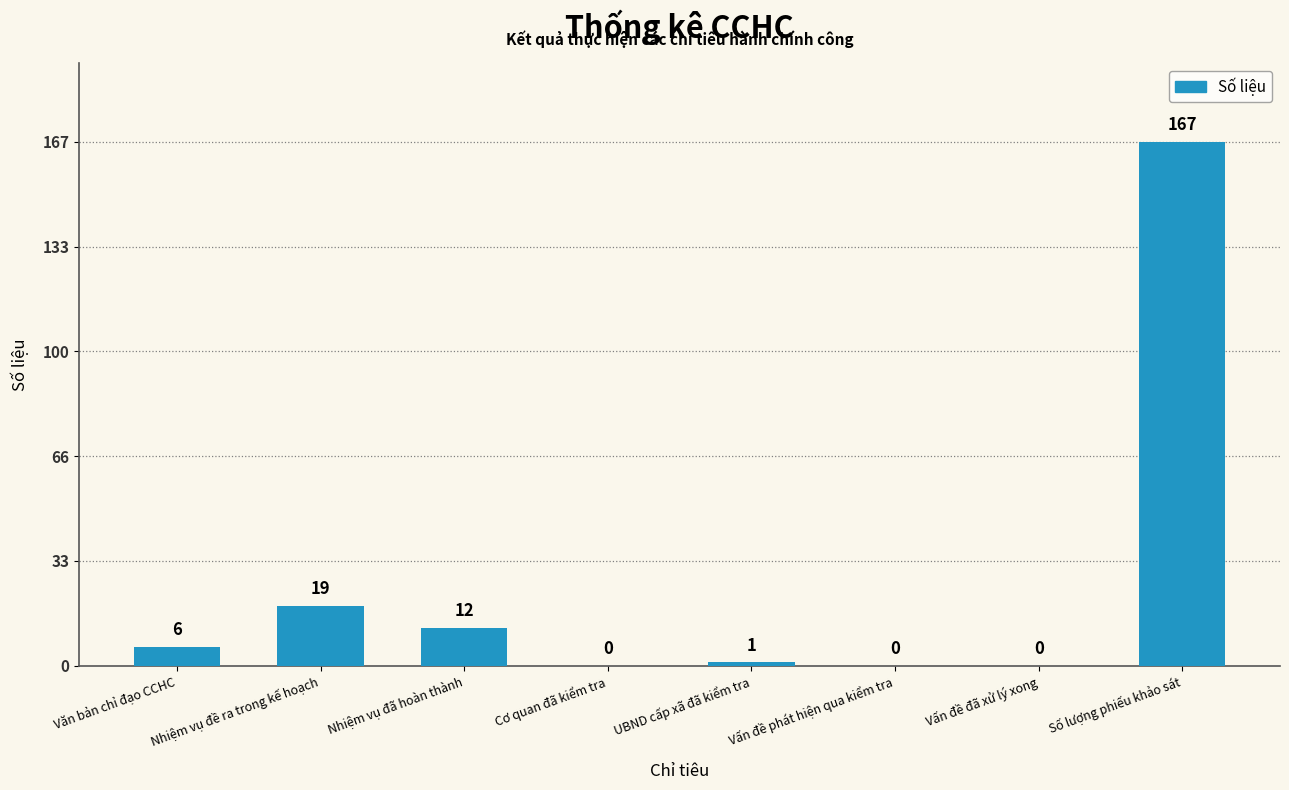

Are the bars horizontal?

No